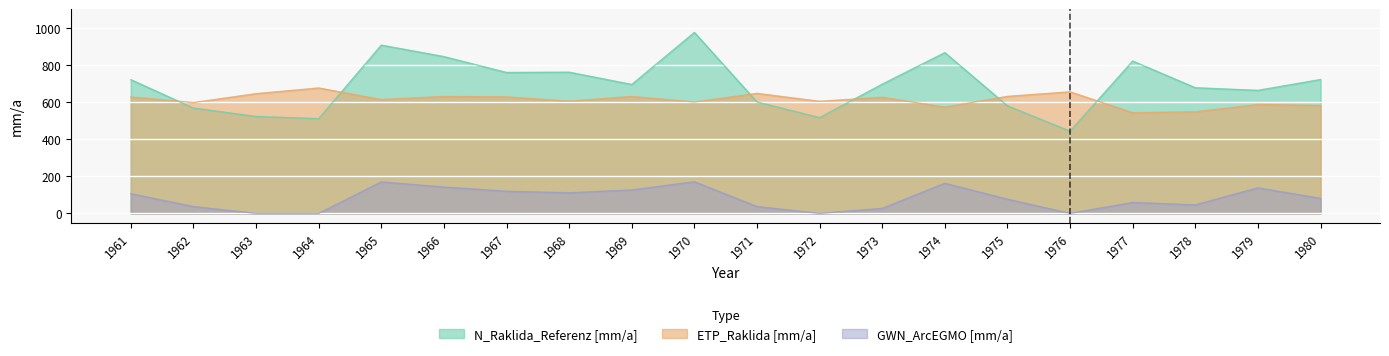

What is the difference between the maximum and minimum values in the N_Raklida_Referenz [mm/a] series?

531.5